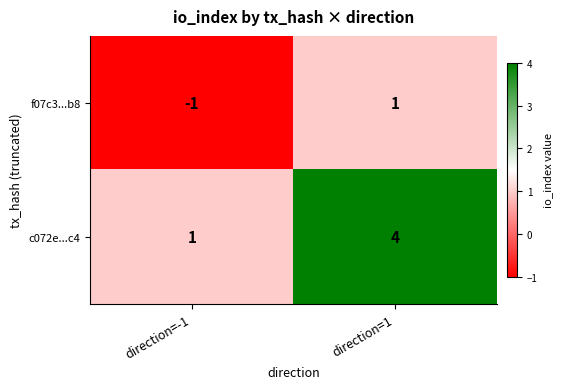

The value of f07c3...b8 at direction=-1 is -2. True or false?

False